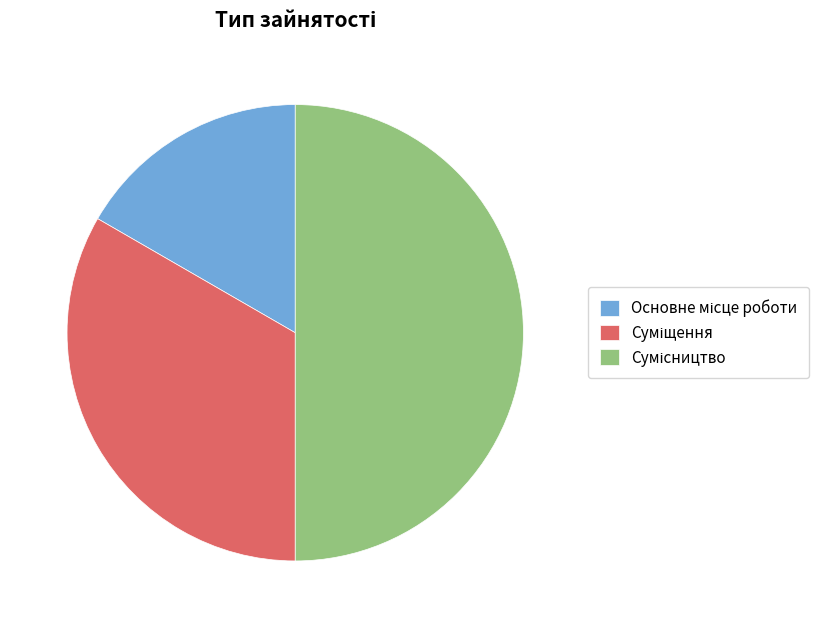

Count the number of slices in the pie.

3